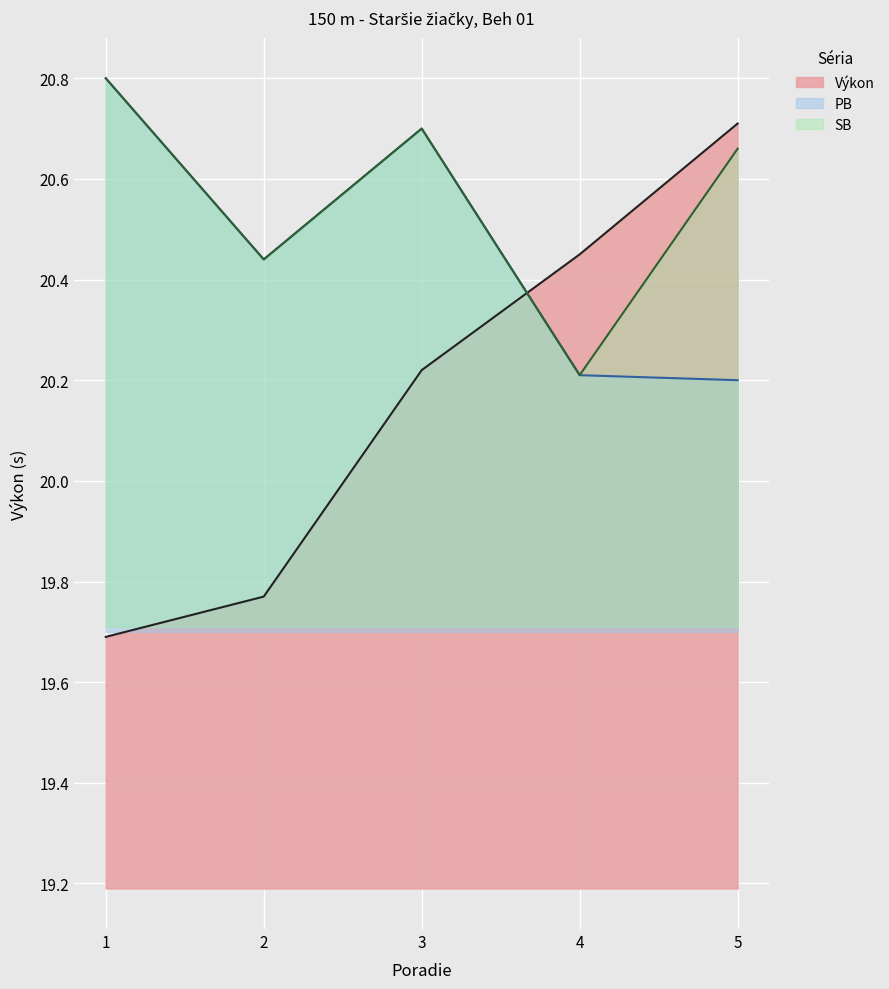

At which category is the sum across all series the highest?

3